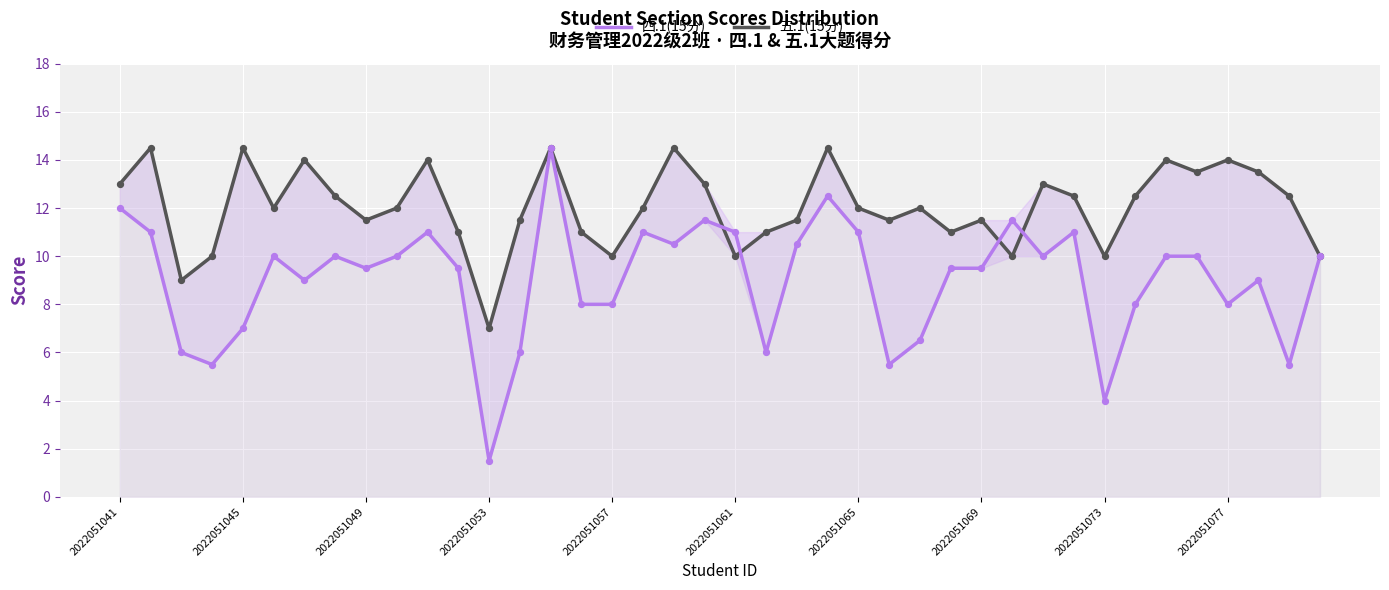

Which series contains the lowest Y value?

四.1(15分)